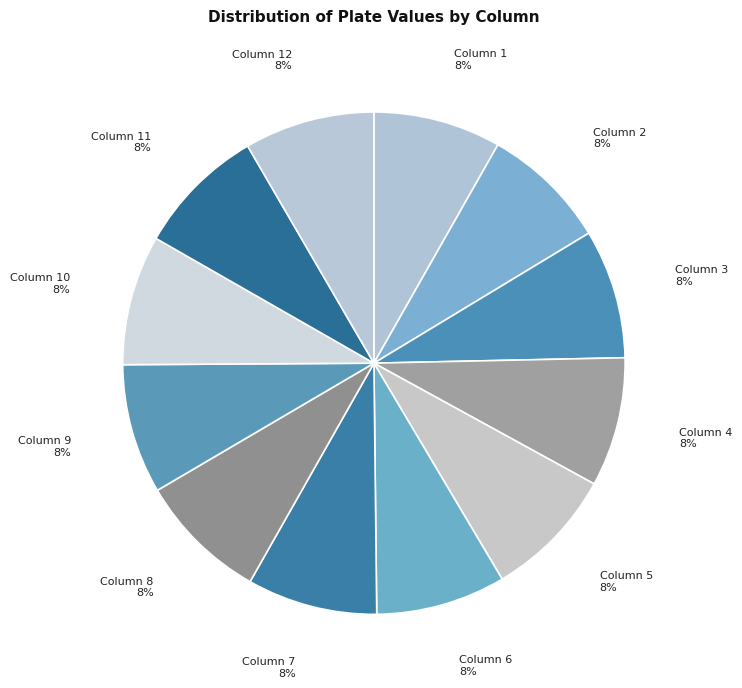

Does any single category account for the majority?

No